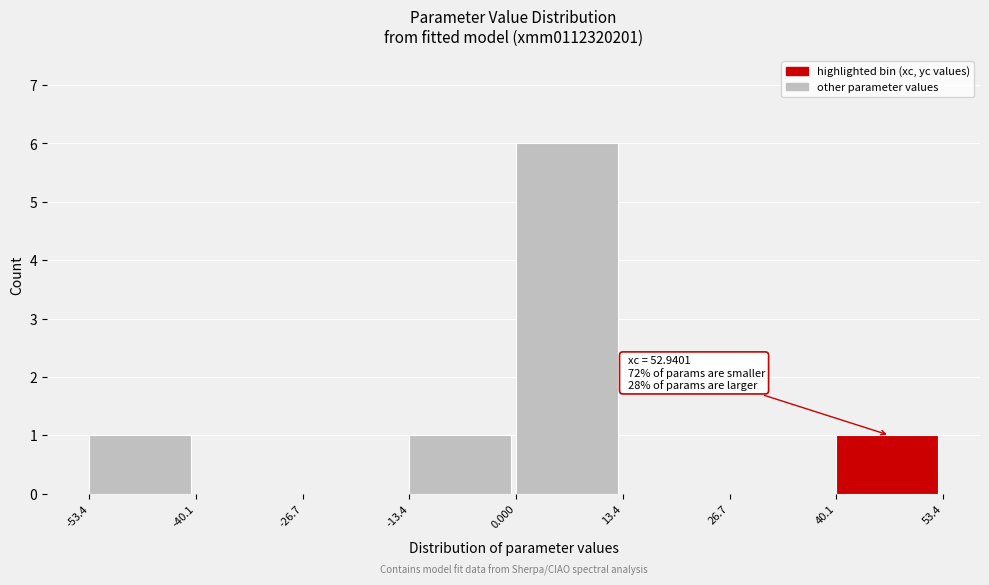

Which range on the x-axis has the tallest bar?

0.000 to 13.4